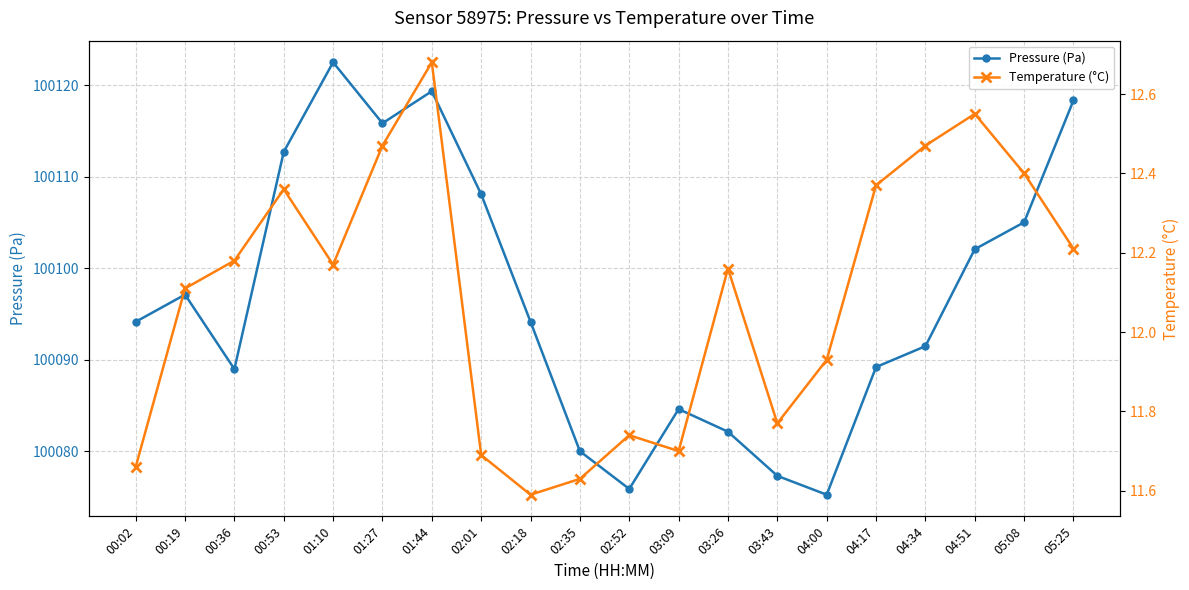

True or false: Temperature (°C) has a value of 11.7 at 03:09.

True